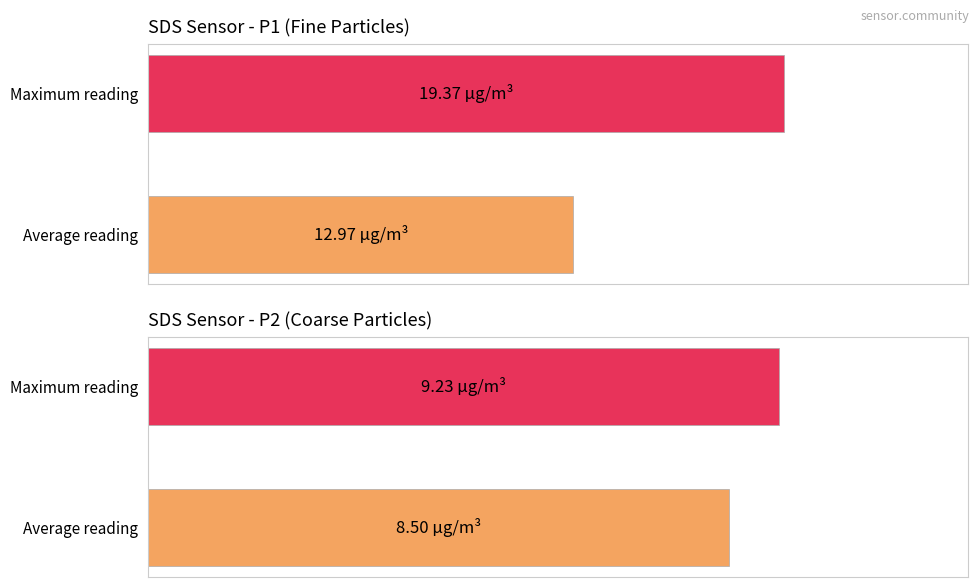

At how many categories does at least one series exceed 17?

1